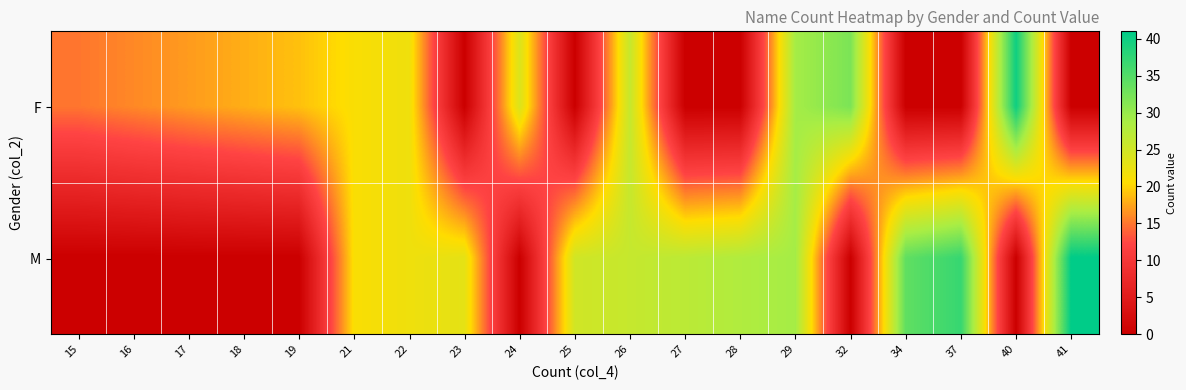

List the series in order of their overall mean, lowest first.

F, M